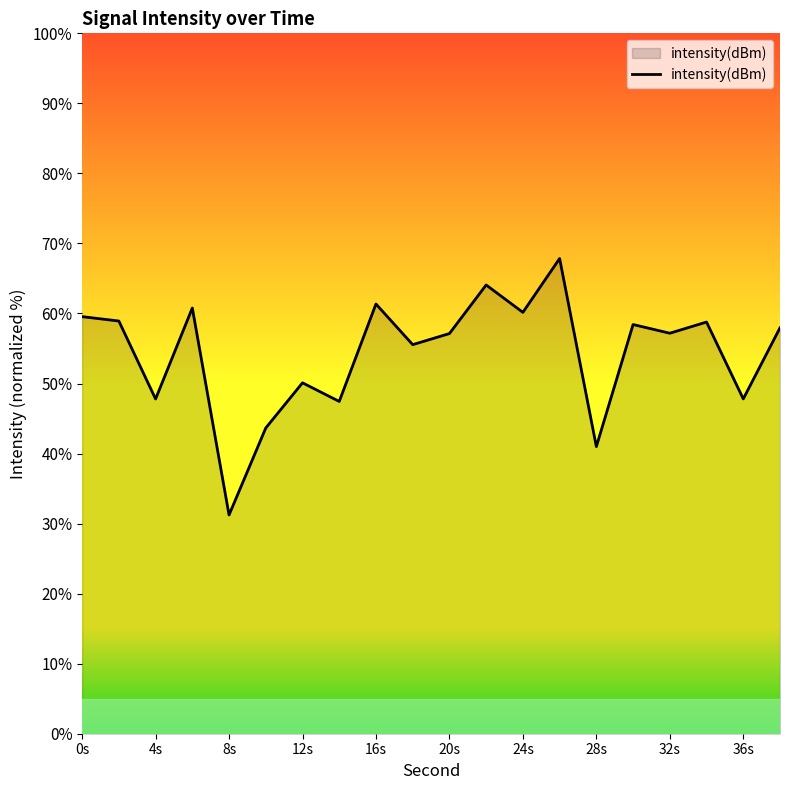

What is the difference between the second highest and minimum values?

32.8